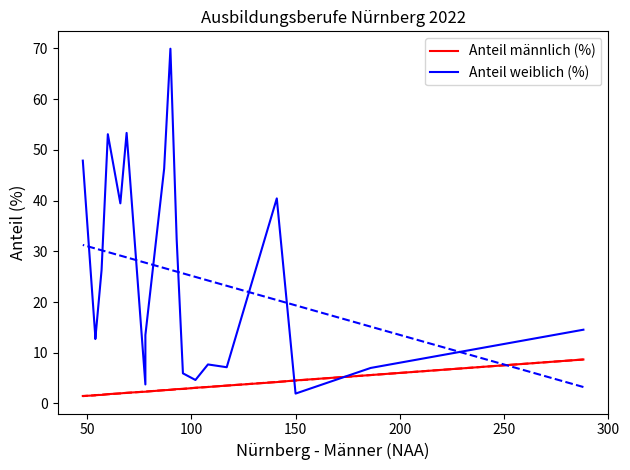

What is the label of the 8th point from the right?

12